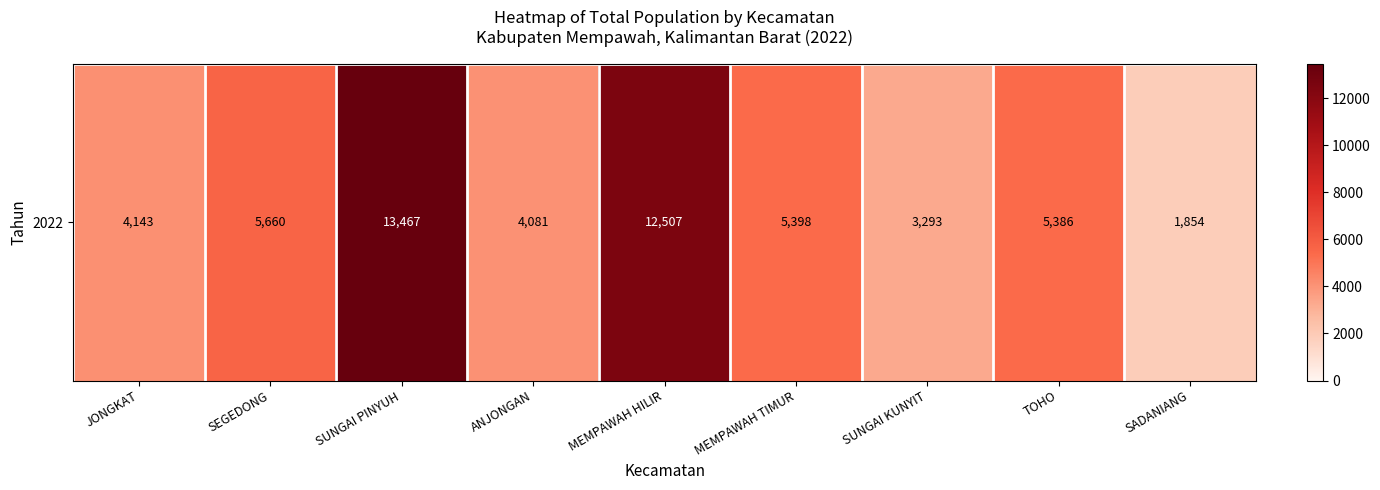

What is the sum of the values at SADANIANG and SUNGAI KUNYIT?

5147